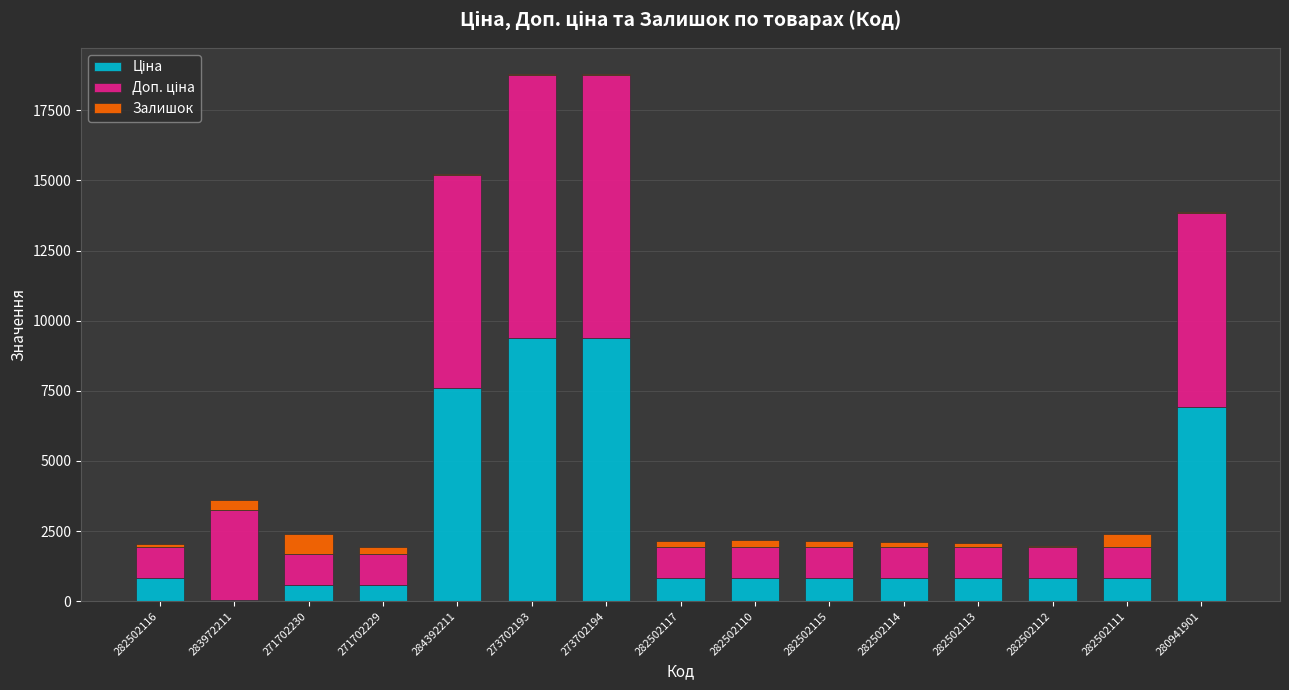

What is the label of the 13th bar from the left?

282502112